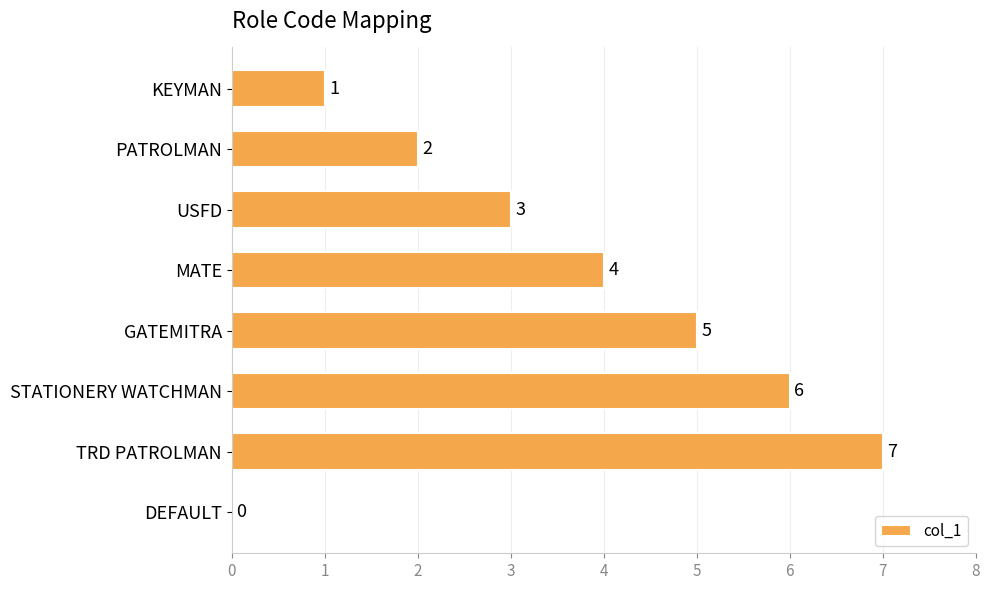

Which label corresponds to the largest value in the chart?

TRD PATROLMAN